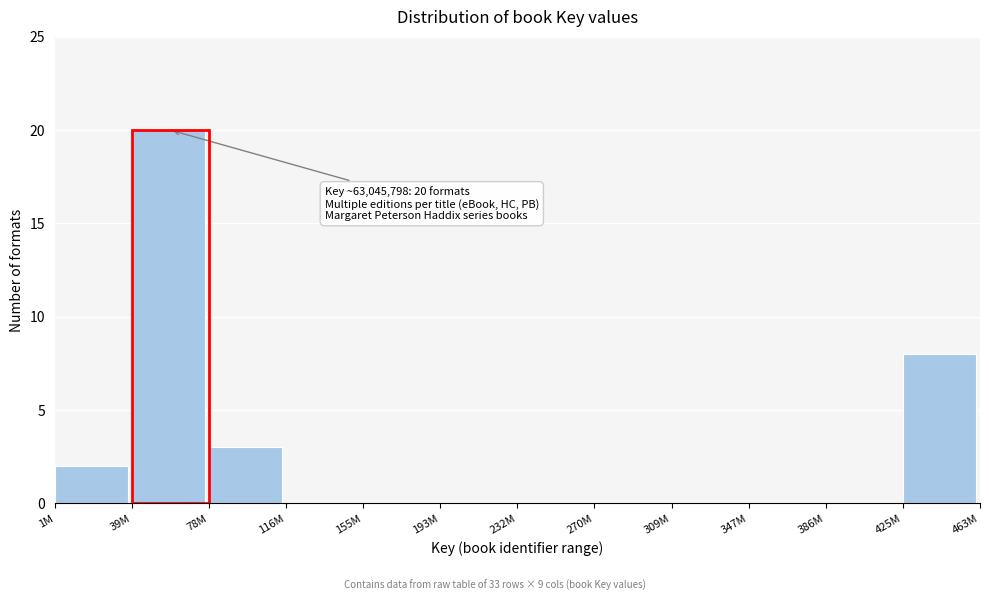

Reading left to right, transcribe all the data shown in this chart.

1M=2	39M=20	78M=3	116M=0	155M=0	193M=0	232M=0	270M=0	309M=0	347M=0	386M=0	425M=8